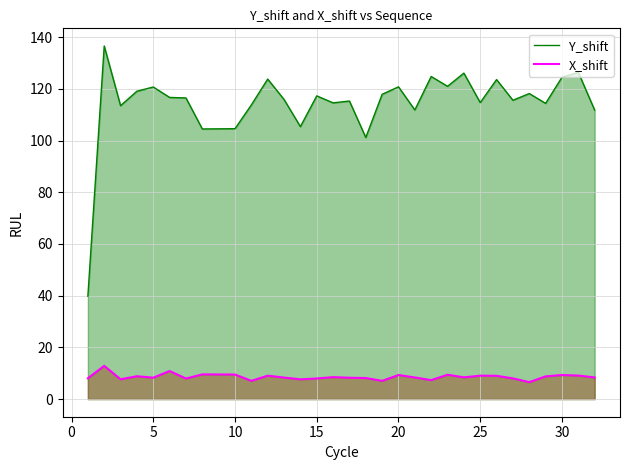

What is the difference between the second highest and second lowest values in the Y_shift series?

25.2